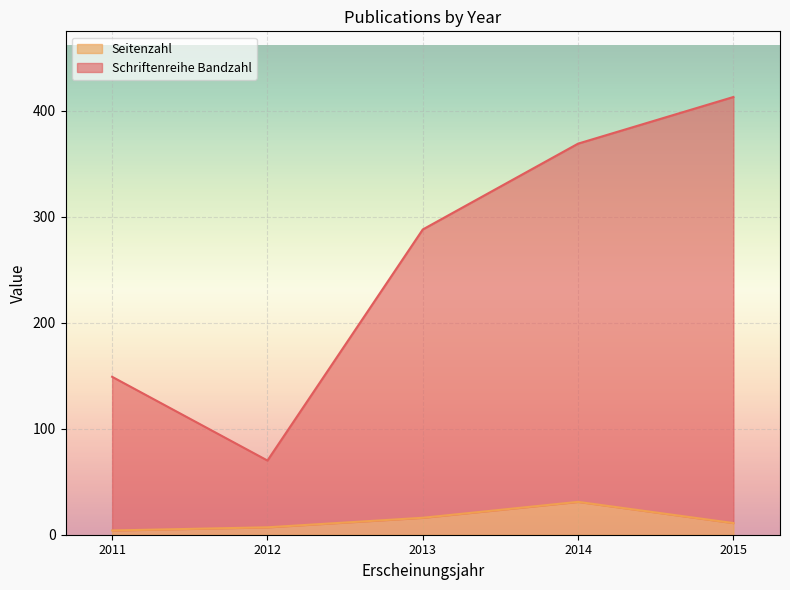

List the series in order of their overall mean, highest first.

Schriftenreihe Bandzahl, Seitenzahl